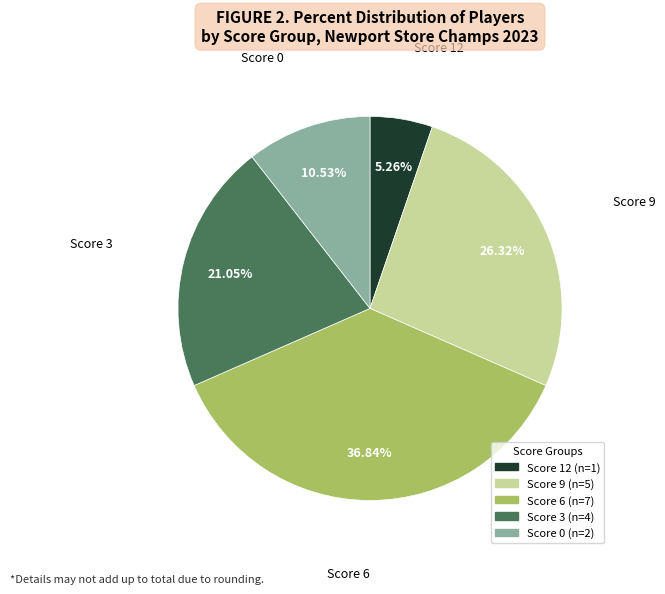

Is there a majority slice in this chart?

No